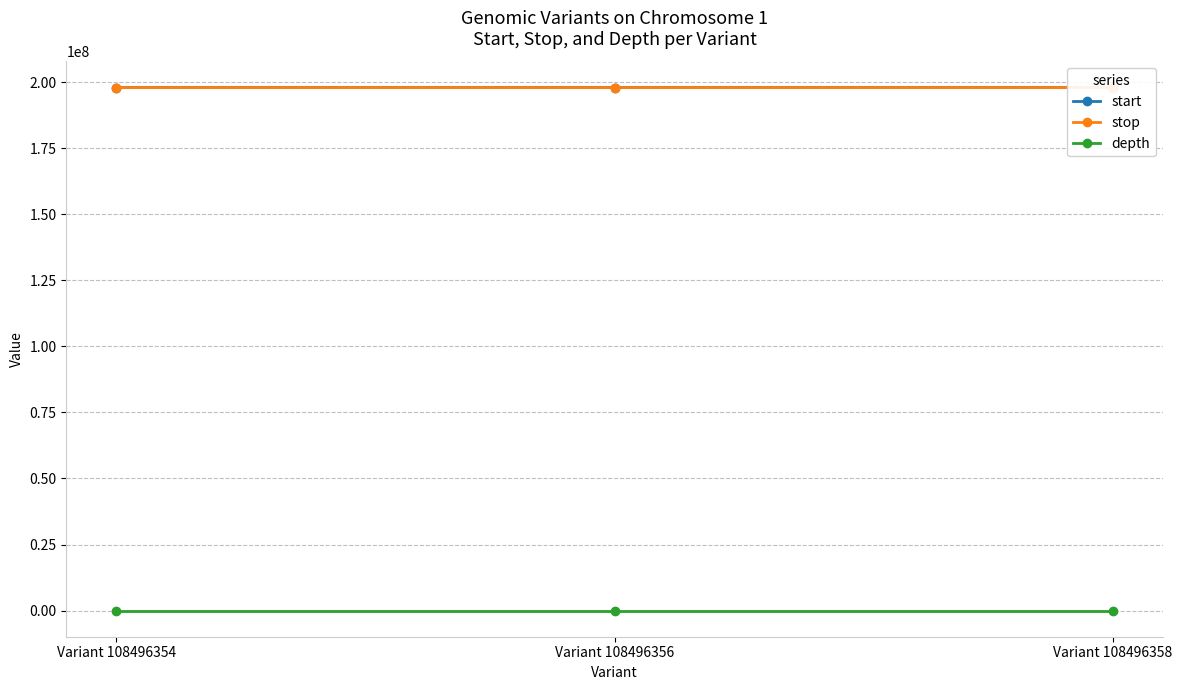

Reading left to right, what are all the values shown in this chart?

start: 197904064	197904713	197905385
stop: 197904065	197904714	197905386
depth: 66	48	58